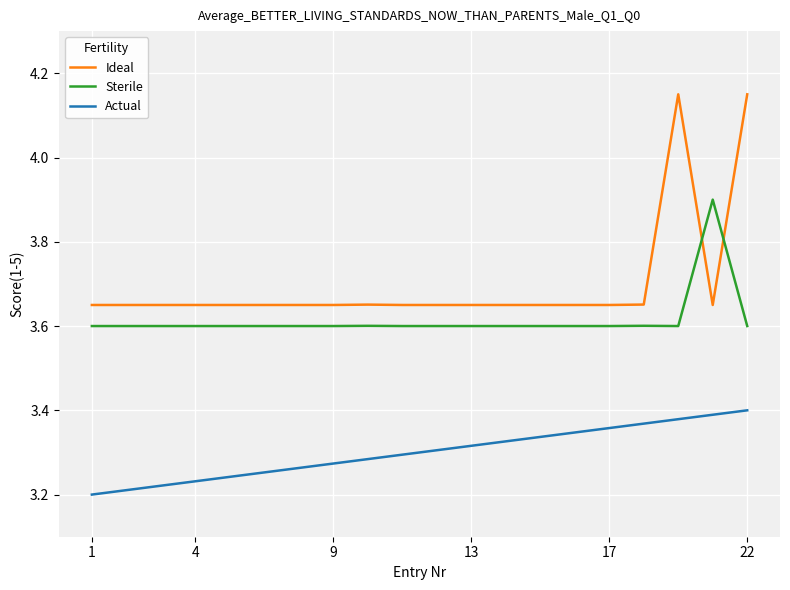

Which series has the largest range (max minus min)?

Ideal